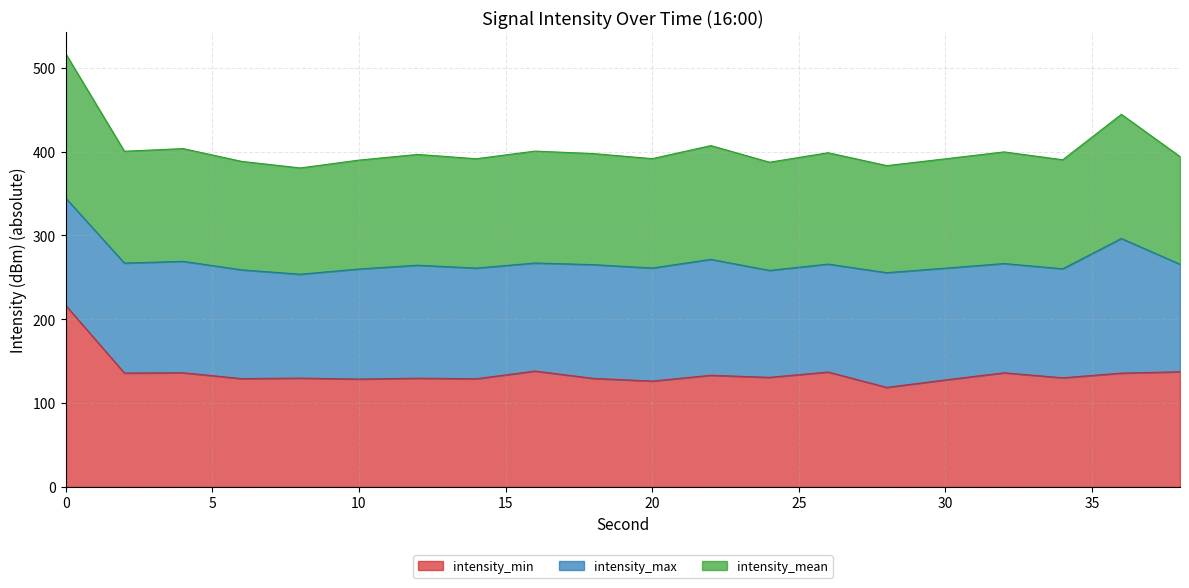

At which category does intensity_mean reach its first local valley?

2